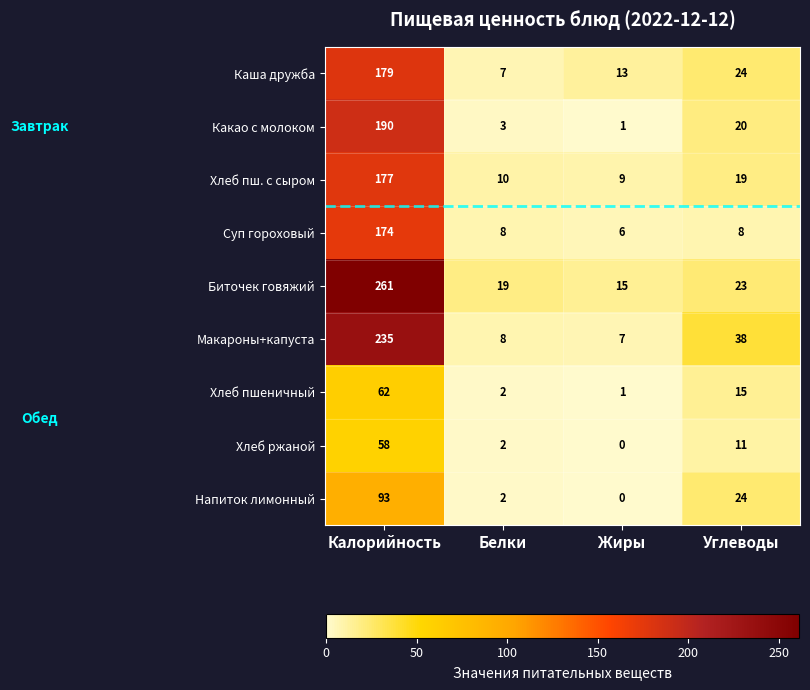

Where is Напиток лимонный nearest to the value 46?

Углеводы